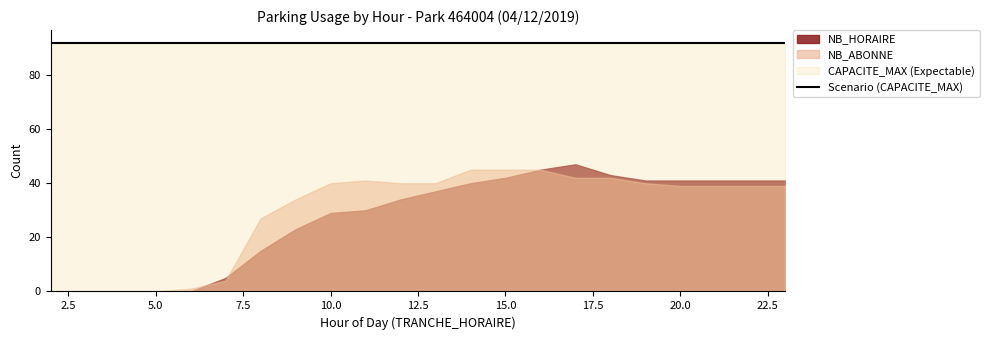

What is the average value of the NB_HORAIRE series?

27